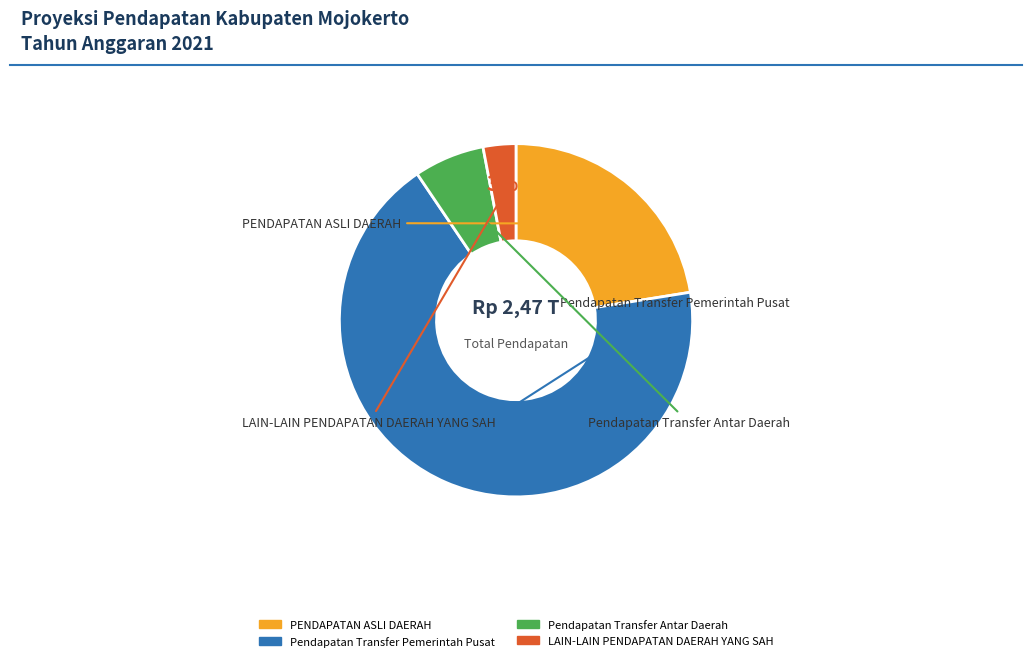

What is the ratio of the value at Pendapatan Transfer Antar Daerah to the value at PENDAPATAN ASLI DAERAH?

0.3